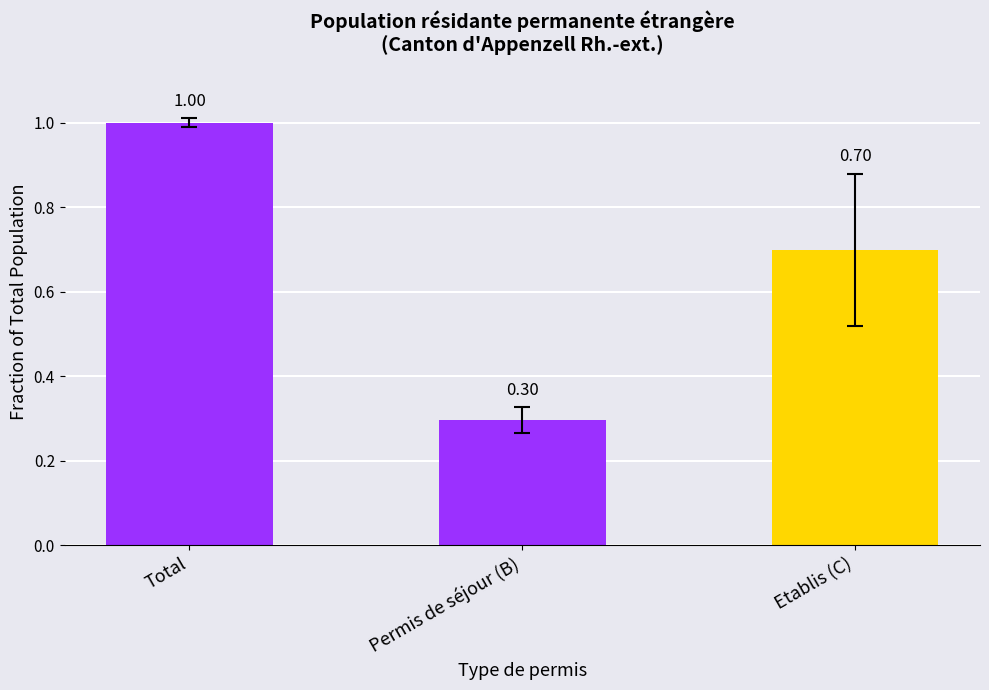

Rank the categories by value from highest to lowest.

Total, Etablis (C), Permis de séjour (B)